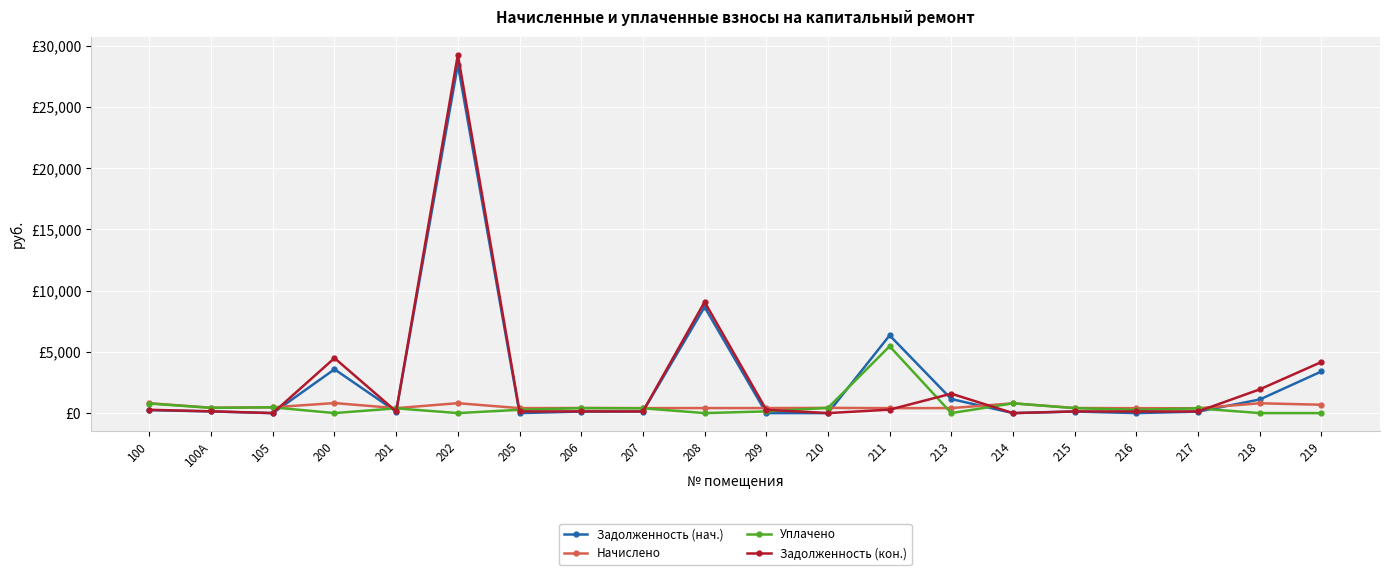

What is the total value across all series at 216?

801.5